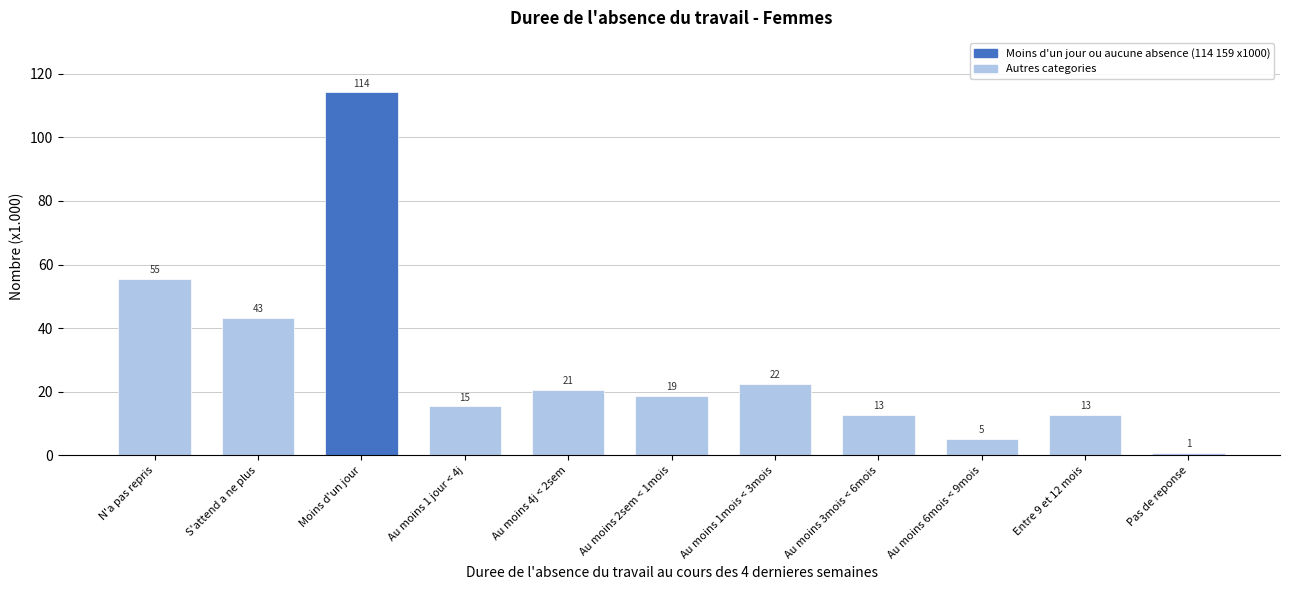

How many bars are there in total?

11